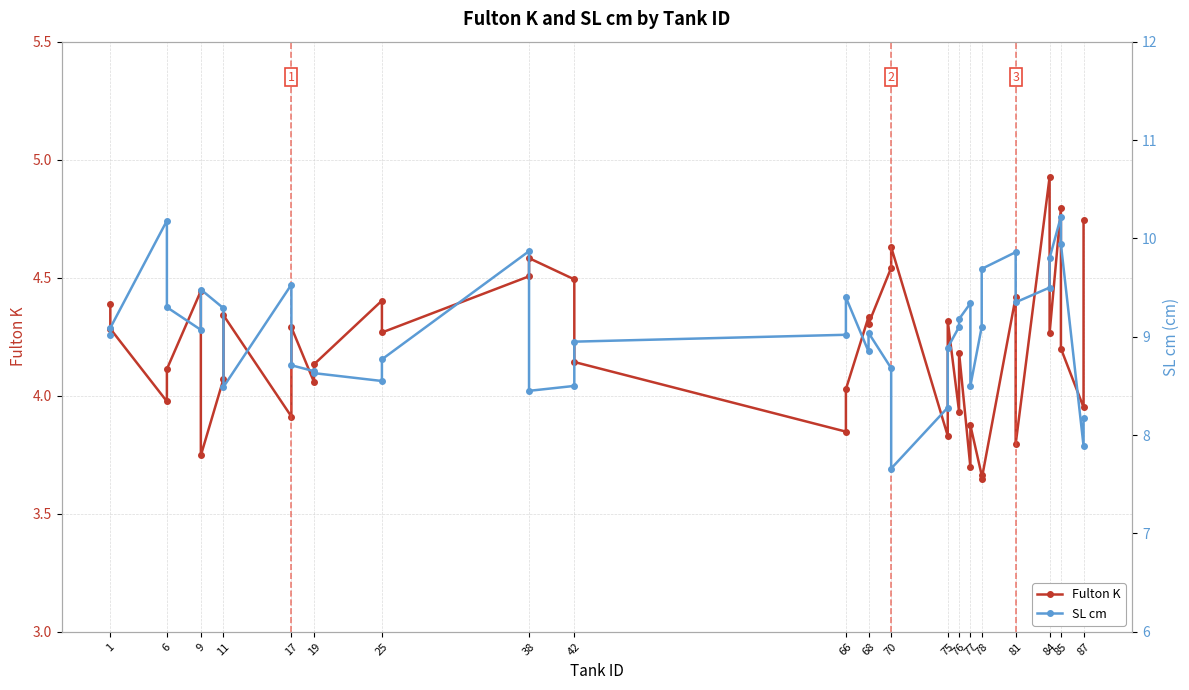

What is the difference between the maximum and minimum values in the Fulton K series?

1.3